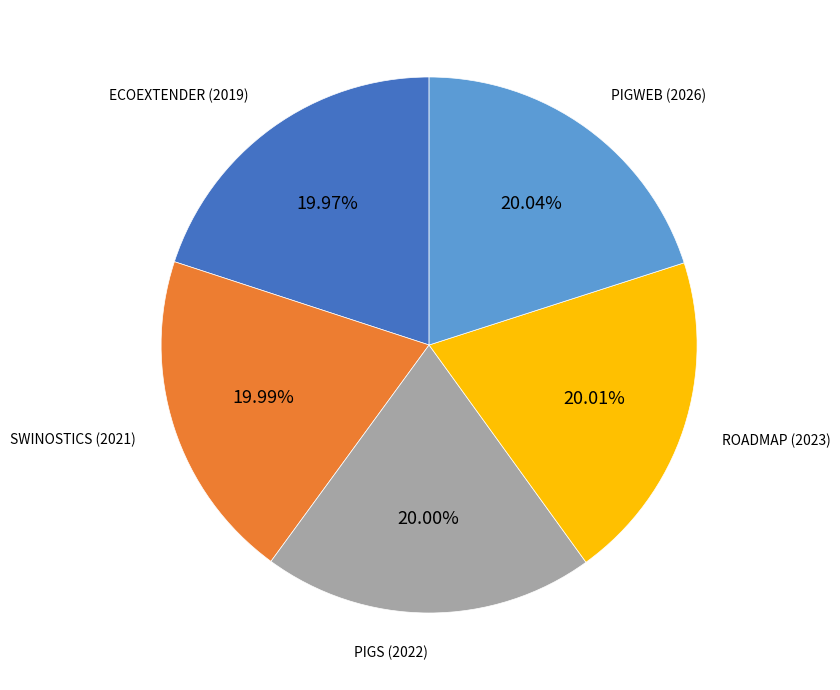

Approximately how many times larger is the value at PIGWEB (2026) compared to PIGS (2022)?

1.0